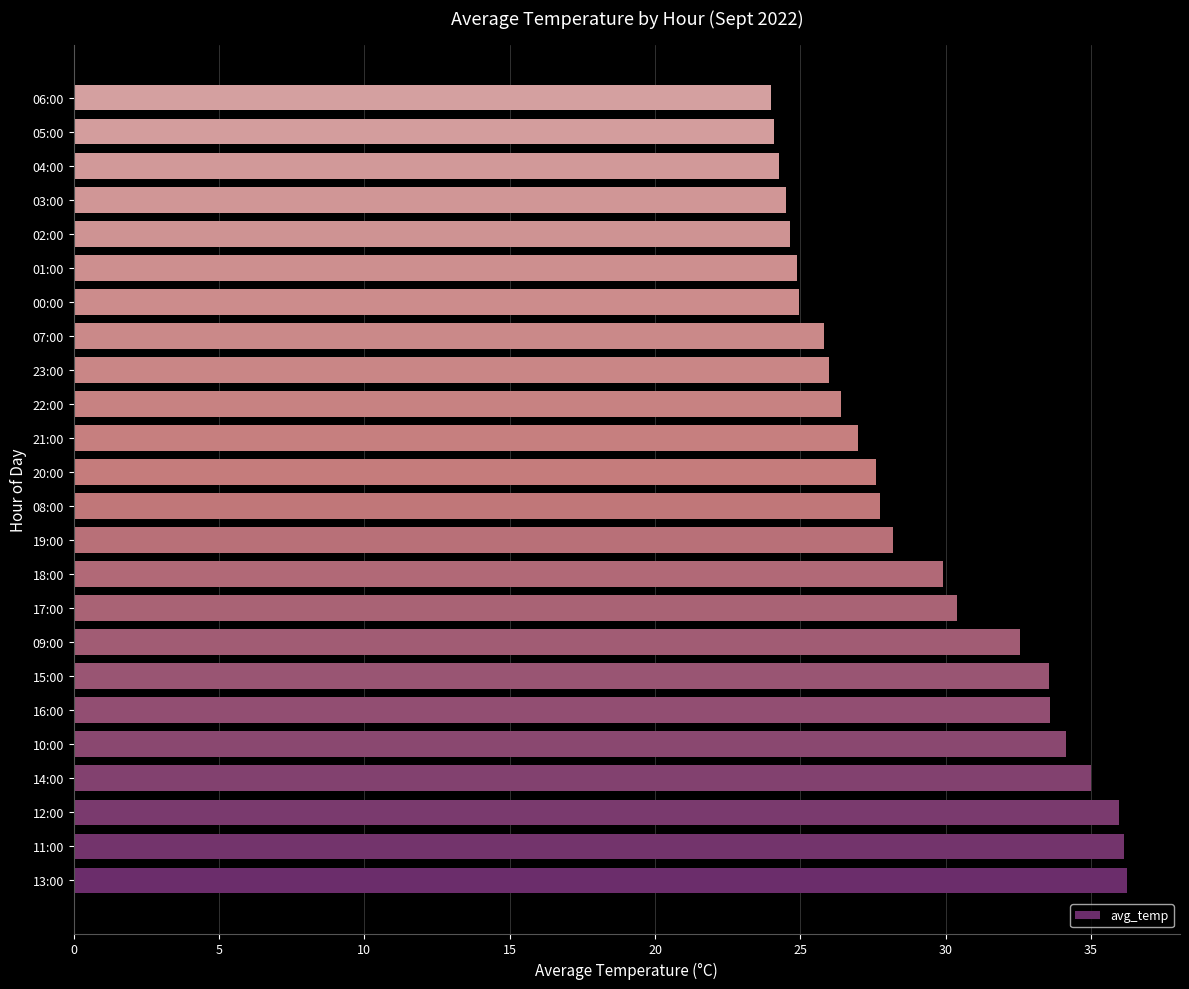

Is it true that the value at 19:00 is 28.2?

True